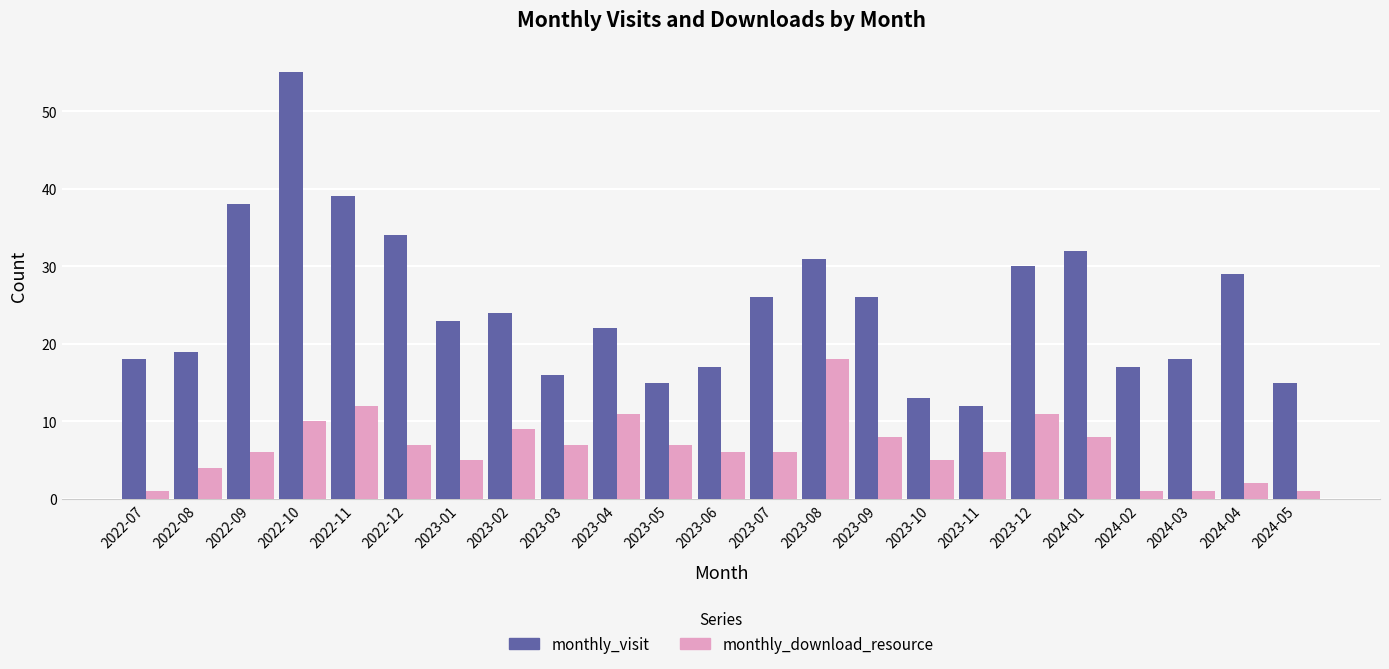

Reading left to right, extract all data points from this chart.

monthly_visit: 18	19	38	55	39	34	23	24	16	22	15	17	26	31	26	13	12	30	32	17	18	29	15
monthly_download_resource: 1	4	6	10	12	7	5	9	7	11	7	6	6	18	8	5	6	11	8	1	1	2	1